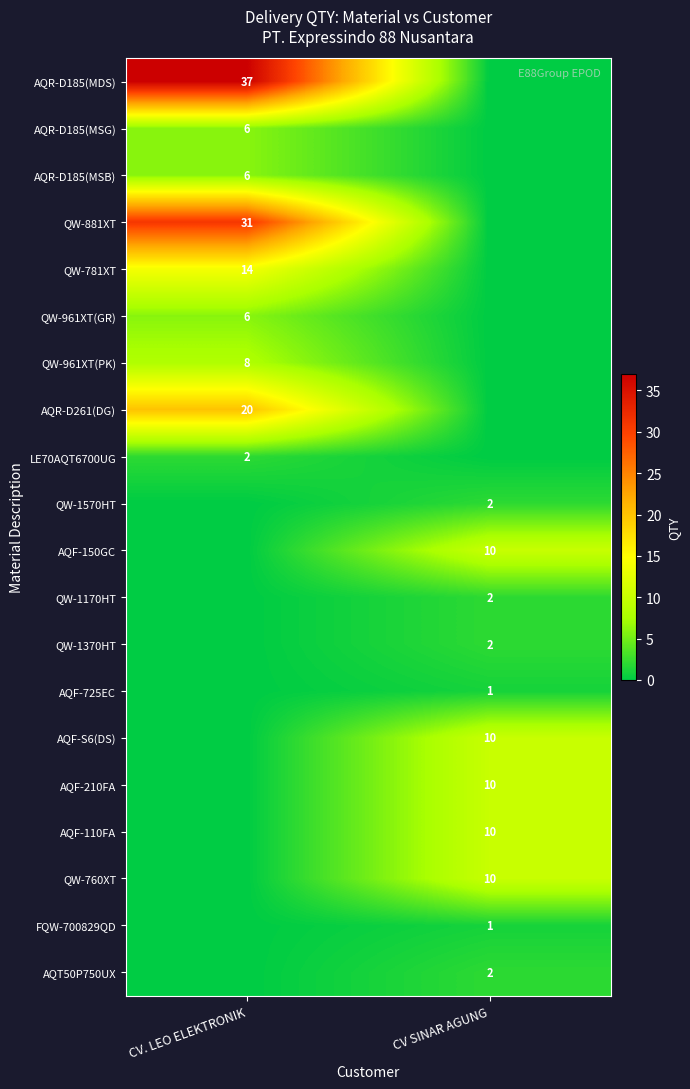

The value of AQR-D185(MSG) at CV. LEO ELEKTRONIK is 6. True or false?

True